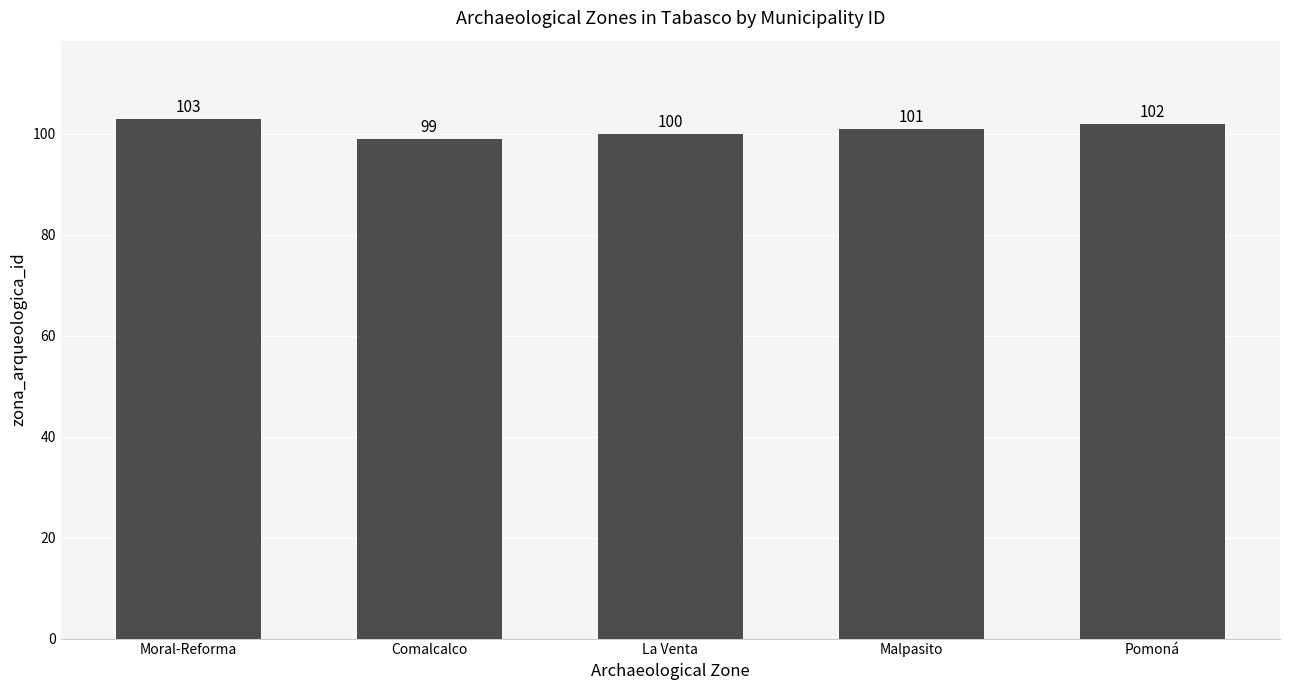

How many data points are less than 101?

2